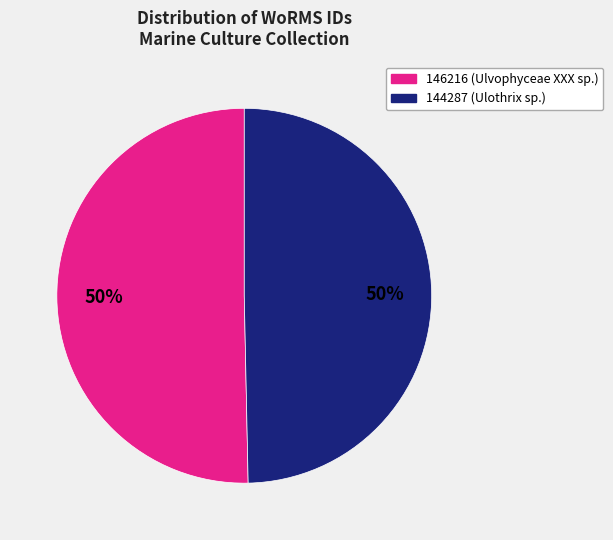

To the nearest percent, what is the average slice percentage?

50%